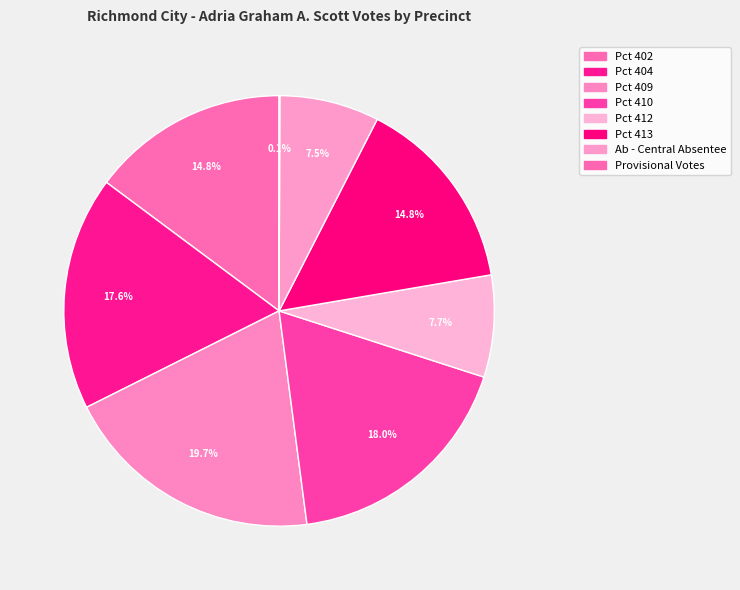

Combined, do Pct 412 and Provisional Votes account for over 50%?

No